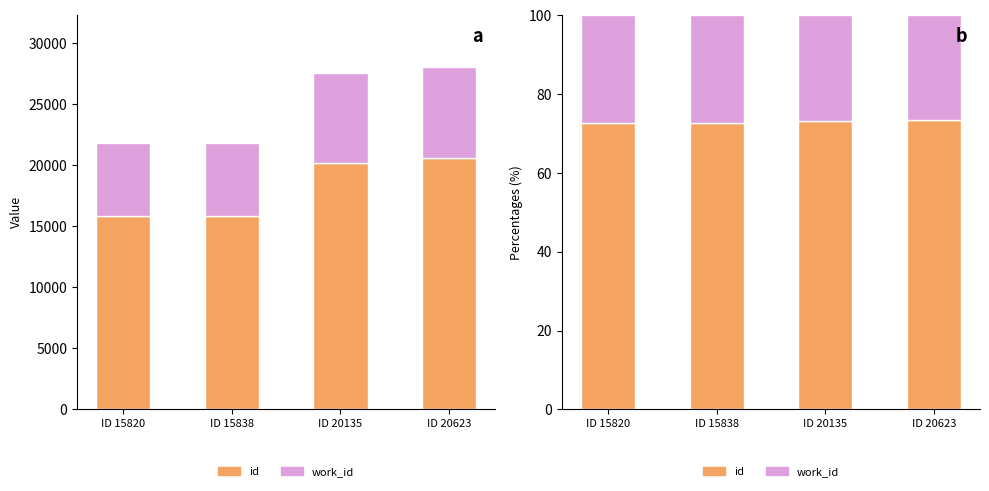

What is the value of the work_id bar at the 3rd from the left?

26.8